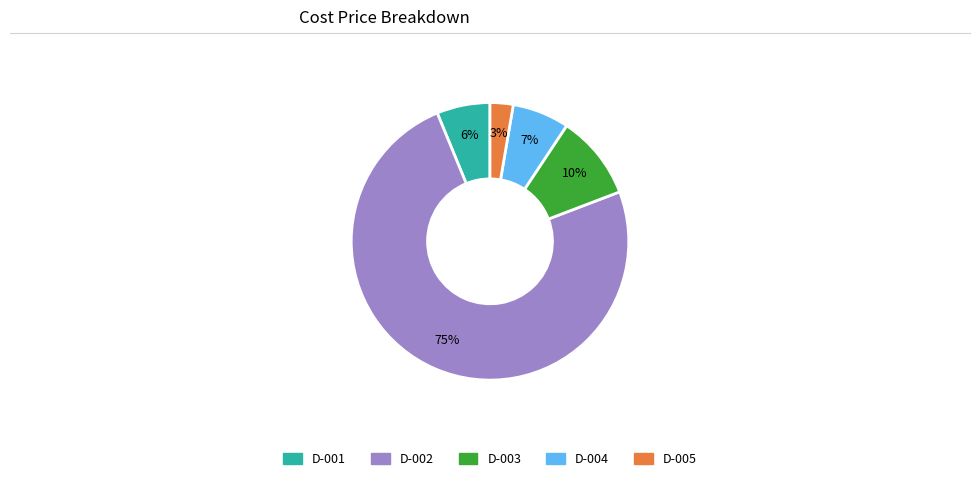

Which category accounts for the majority?

D-002